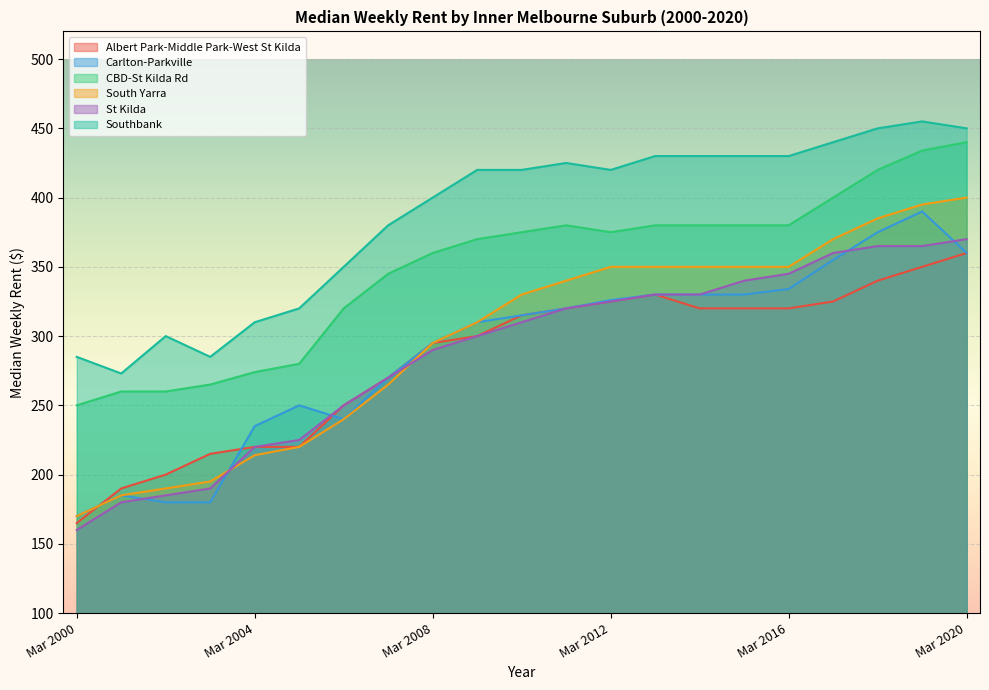

What is the approximate value of CBD-St Kilda Rd at Mar 2011?

380